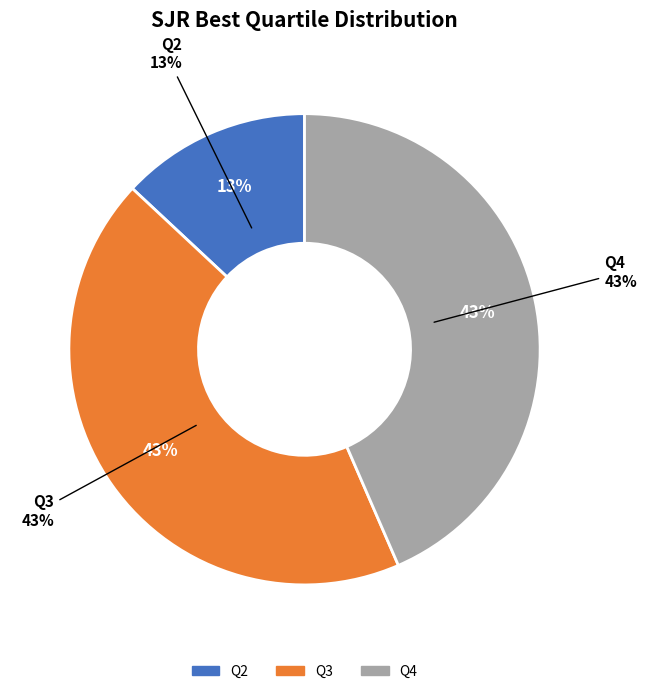

What is the total percentage of Q4 and Q2?

56.5%